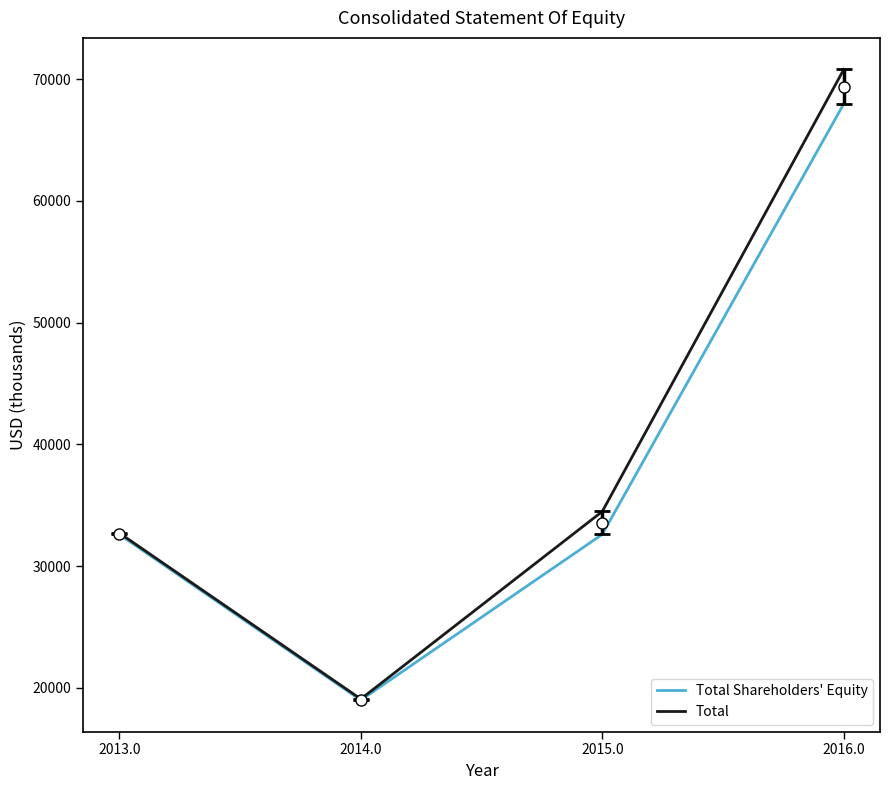

In Total, how many points are lower than both neighbors (excluding endpoints)?

1